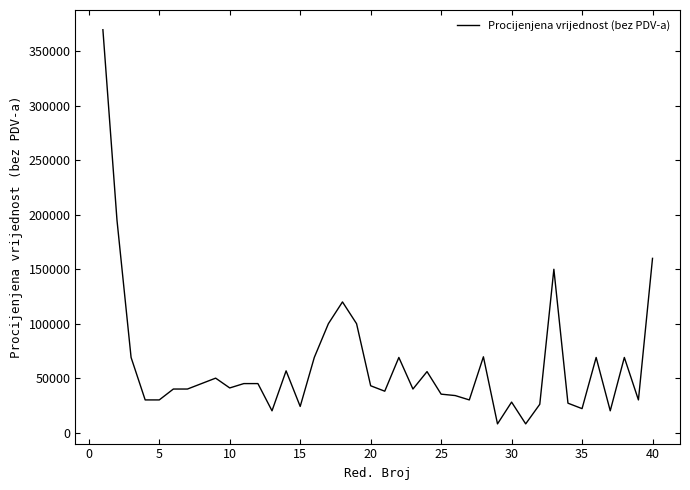

What is the average value?

63040